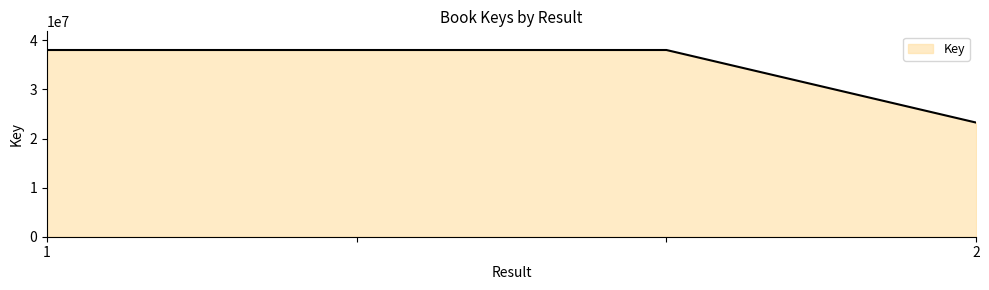

What is the difference between the maximum and minimum values?

14779056